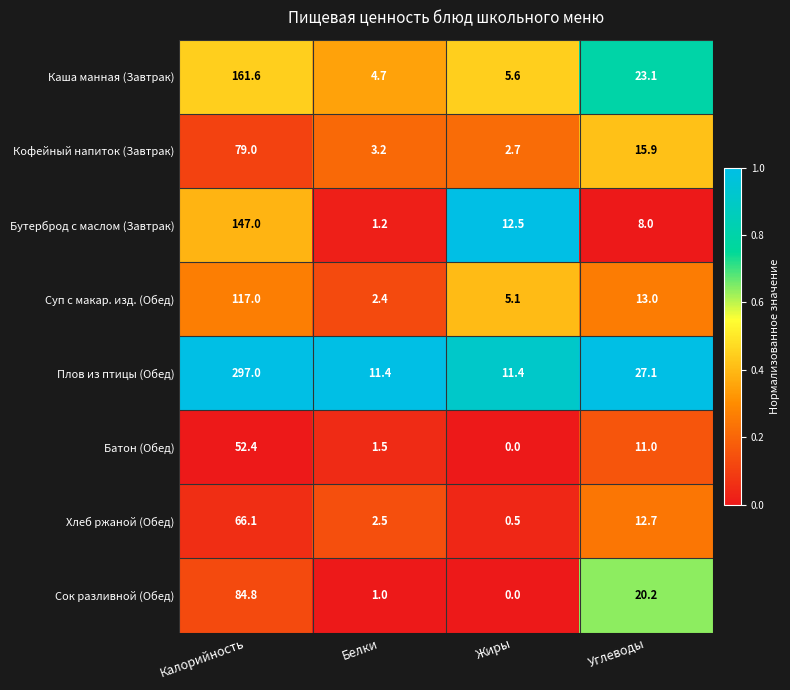

Count the number of categories in the chart.

4